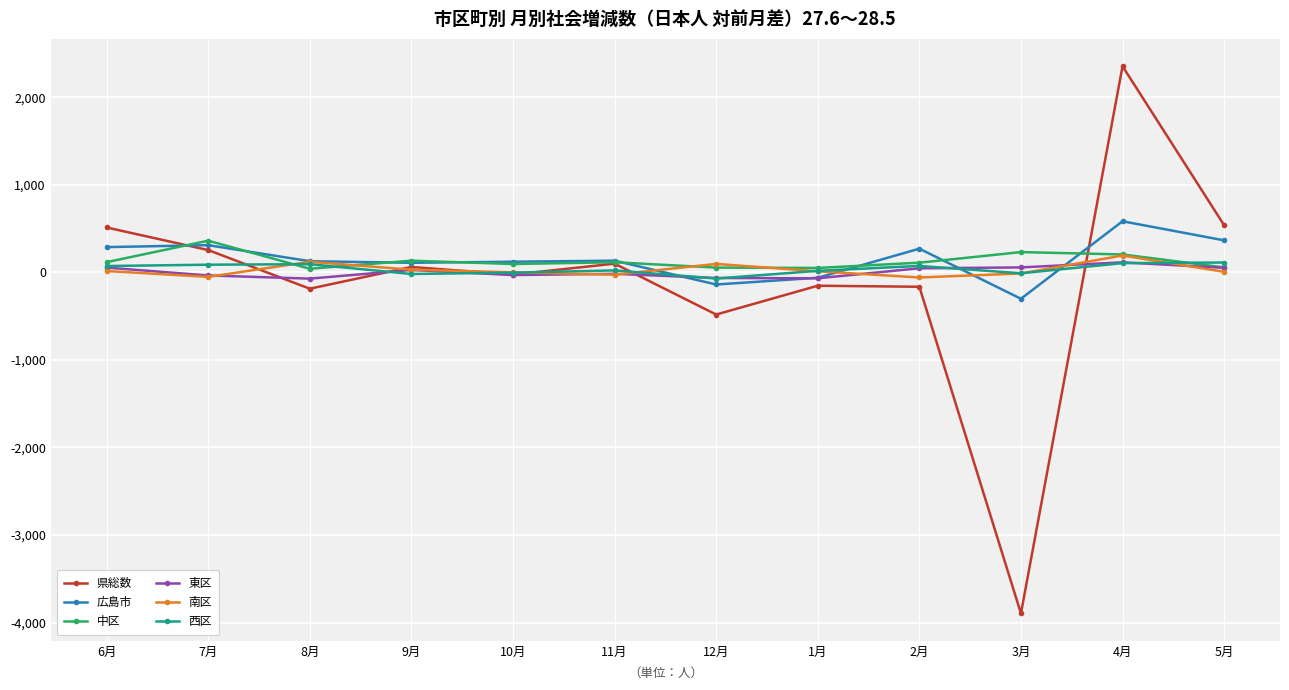

Which series has the widest spread of values?

県総数